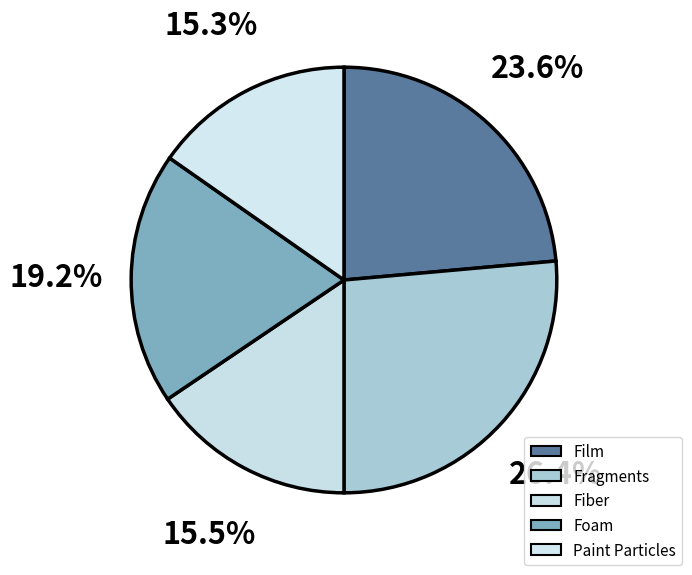

Which category has the smallest portion of the pie?

Paint Particles